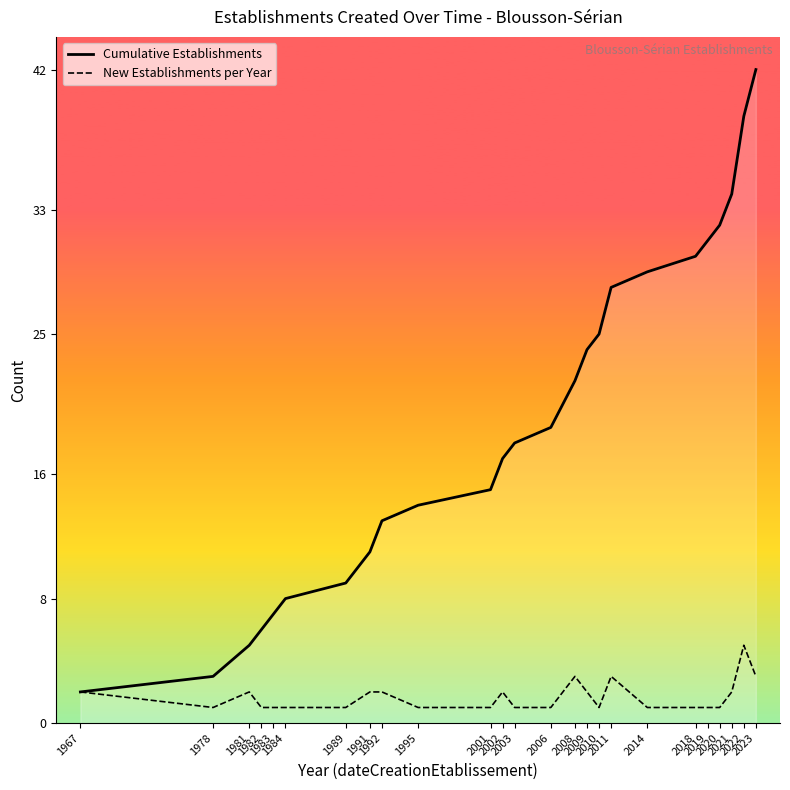

How many distinct data groups are displayed?

2